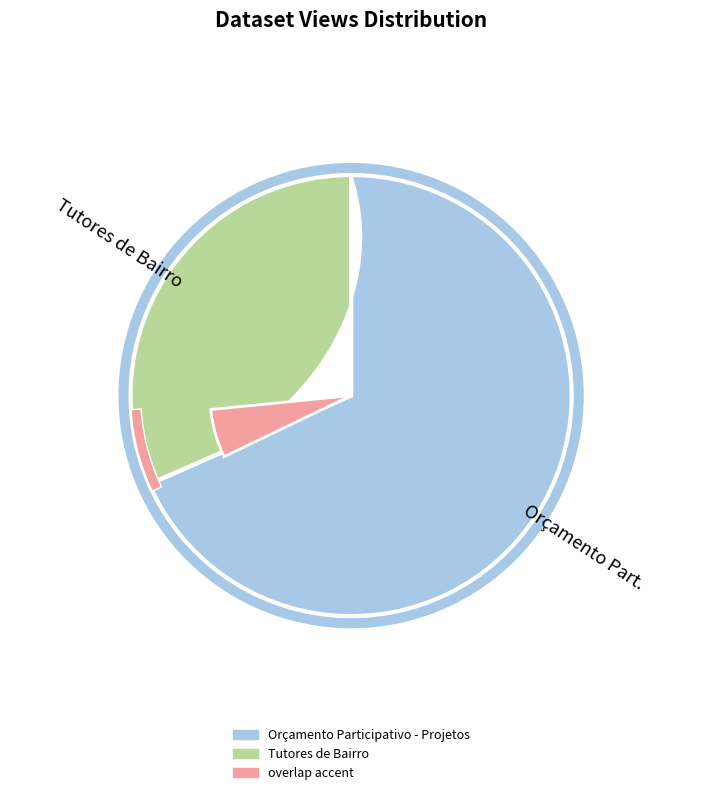

Approximately how many times larger is the value at Orçamento Participativo - Projetos compared to Tutores de Bairro?

2.2